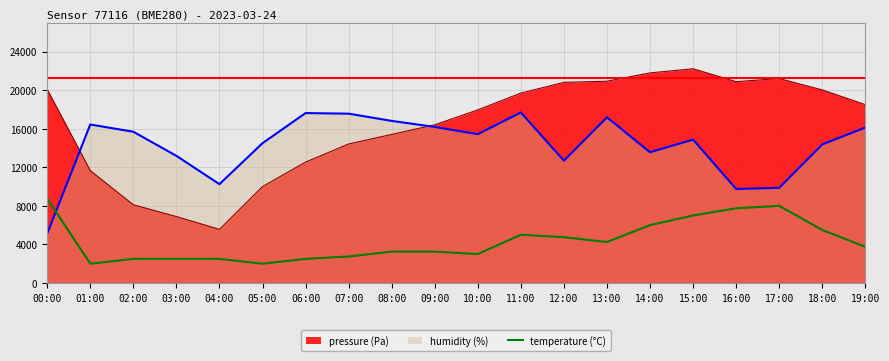

The pressure (Pa) series shows 20930.0 at 13:00. True or false?

True